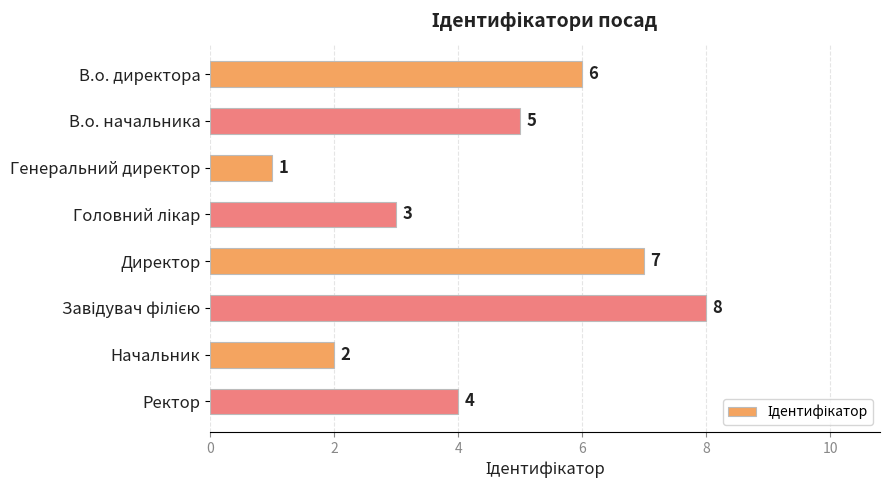

How many values are between 3 and 7?

5